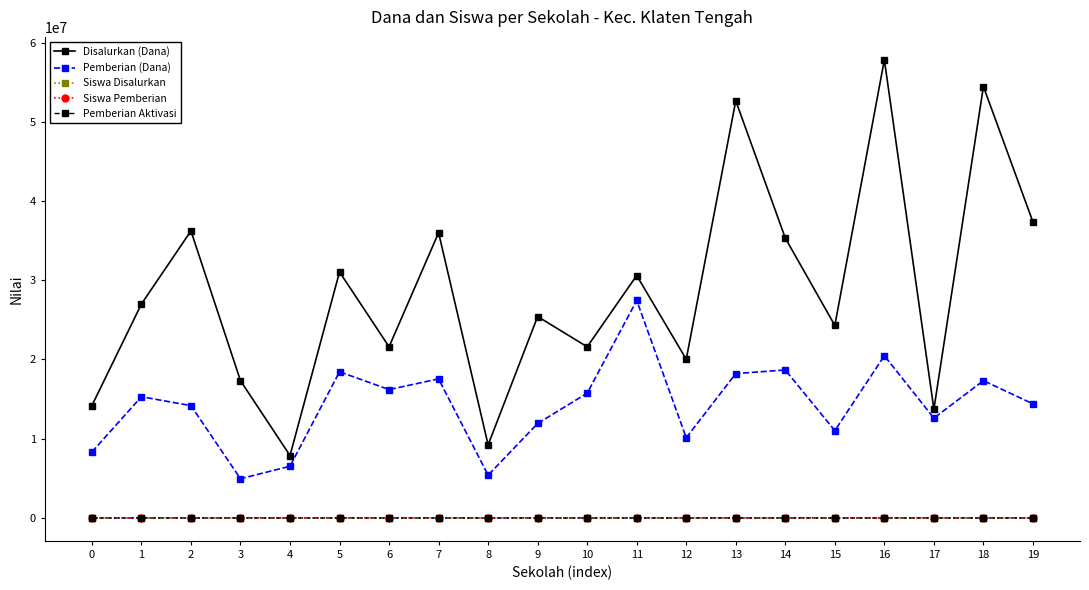

What is the value of the Pemberian (Dana) point at the 10th from the left?

11925000